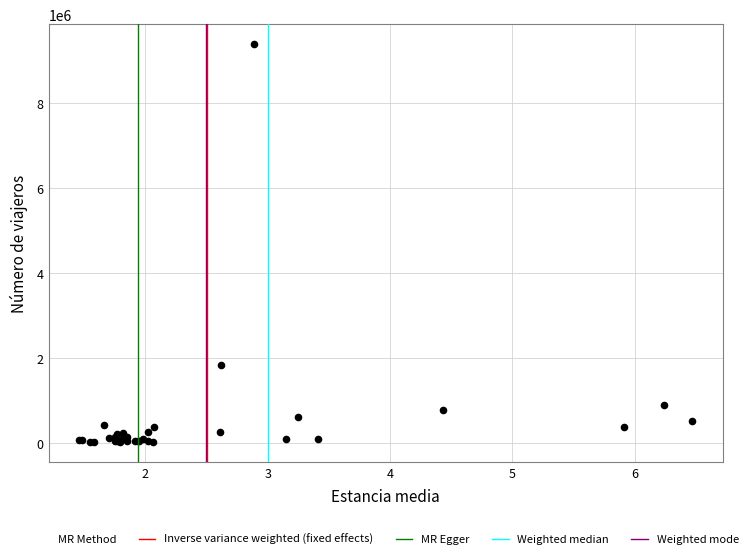

What Y value in the scatter plot is closest to 4704737?

1847648